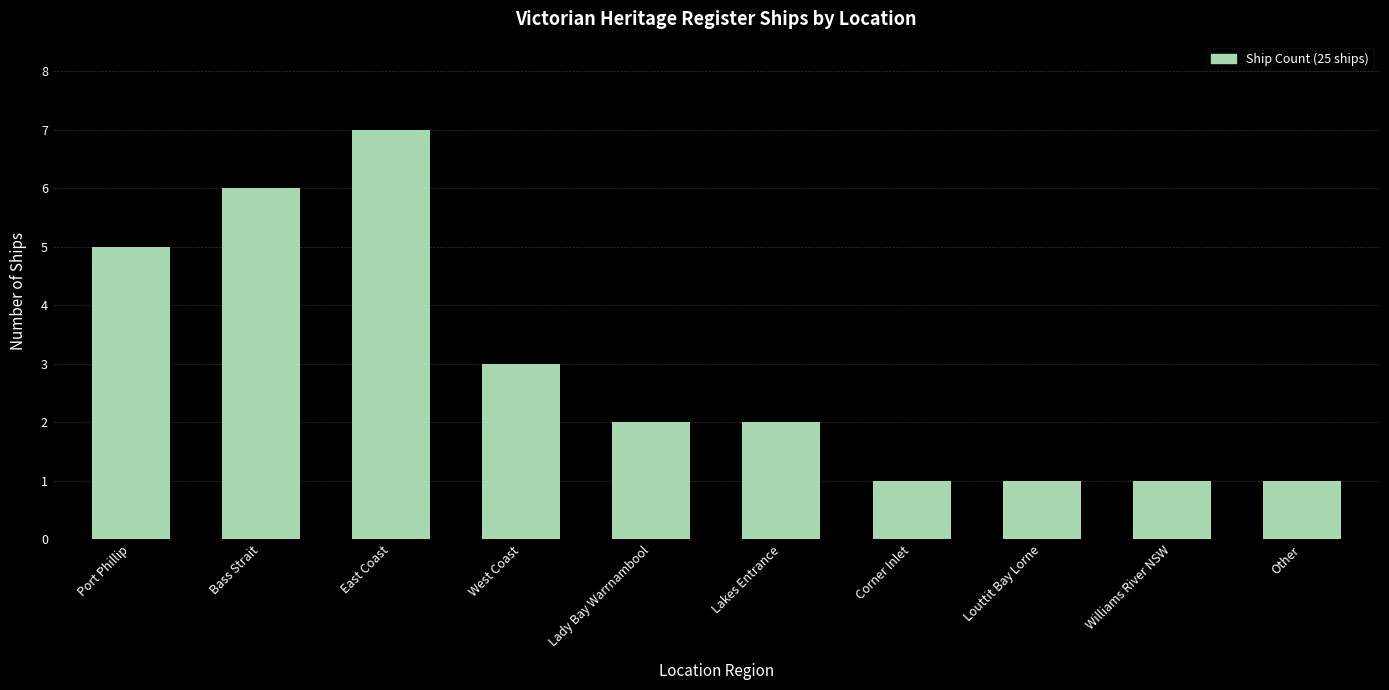

Are the bars grouped side by side (vs. stacked)?

No